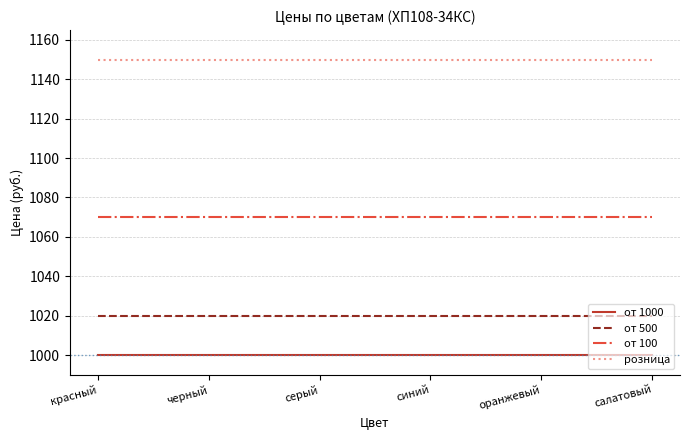

True or false: от 1000 has a value of 1000 at салатовый.

True